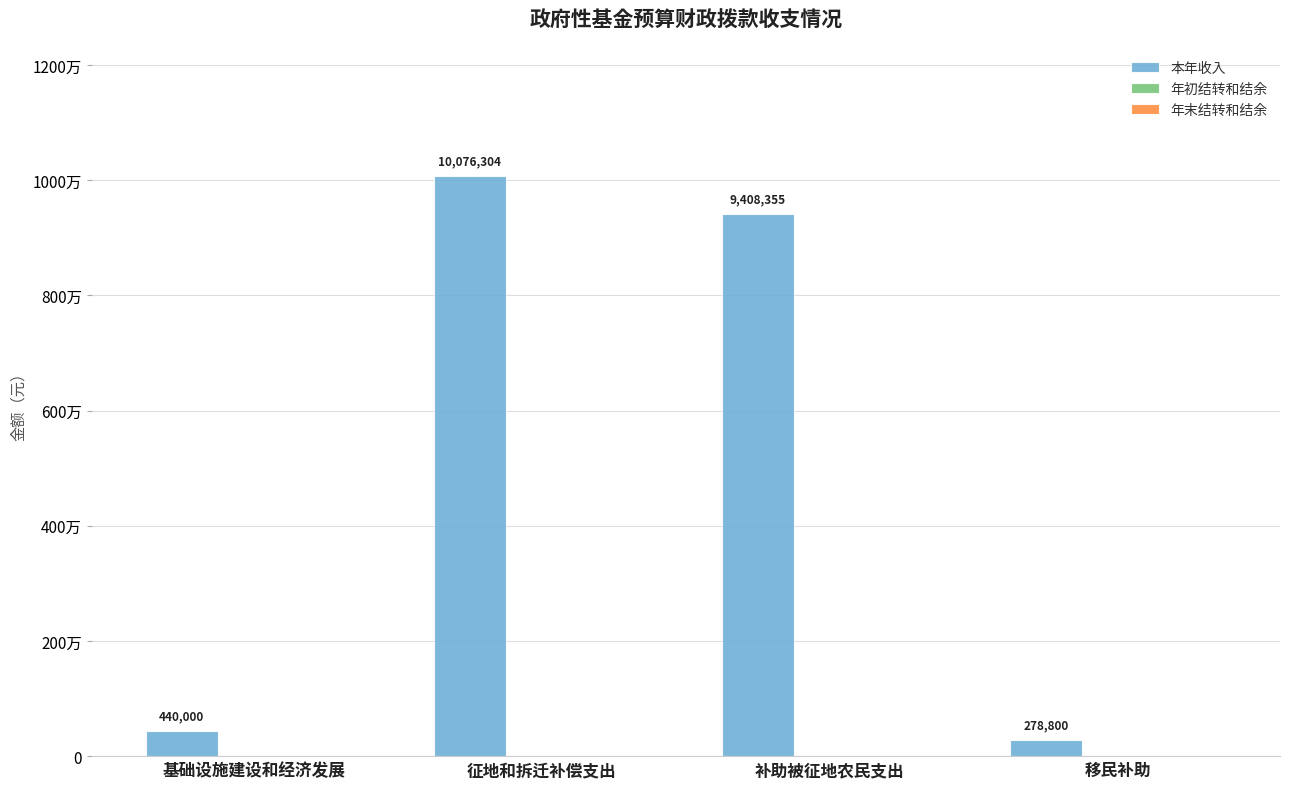

Does the chart contain any negative values?

No